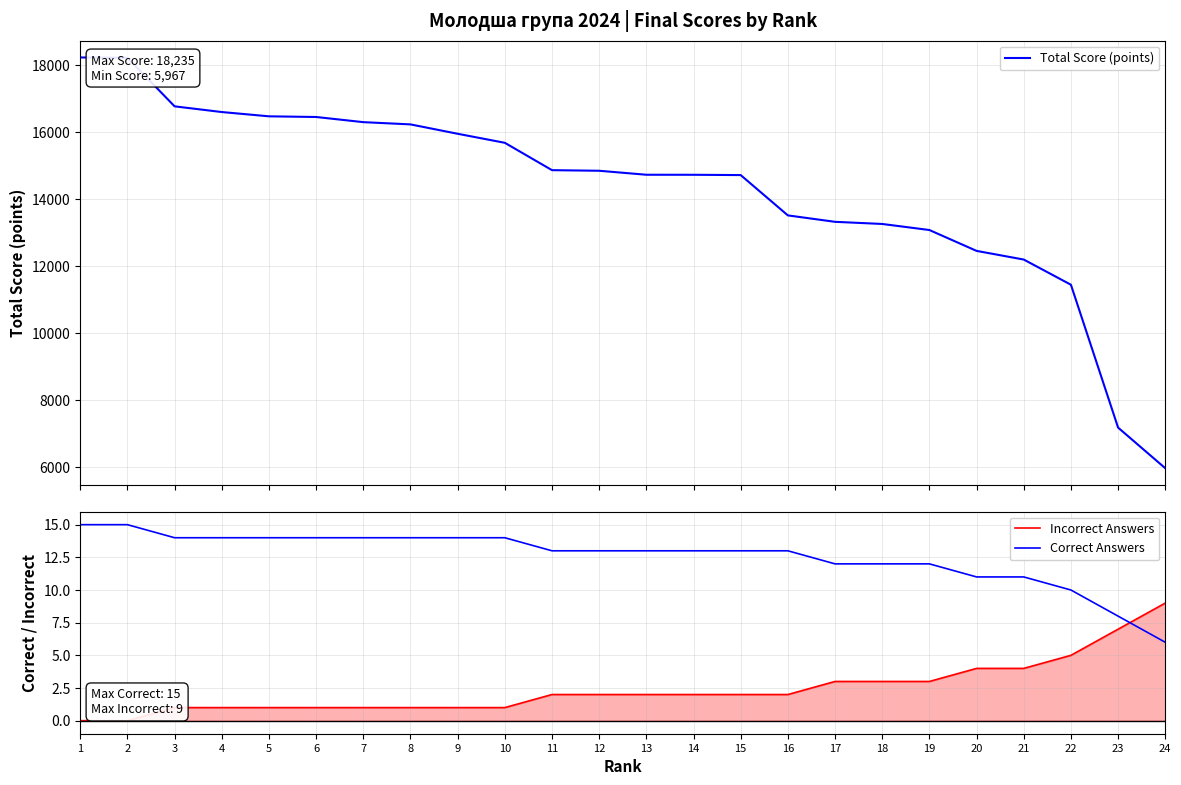

Is it true that Correct Answers equals 11 at 20?

True